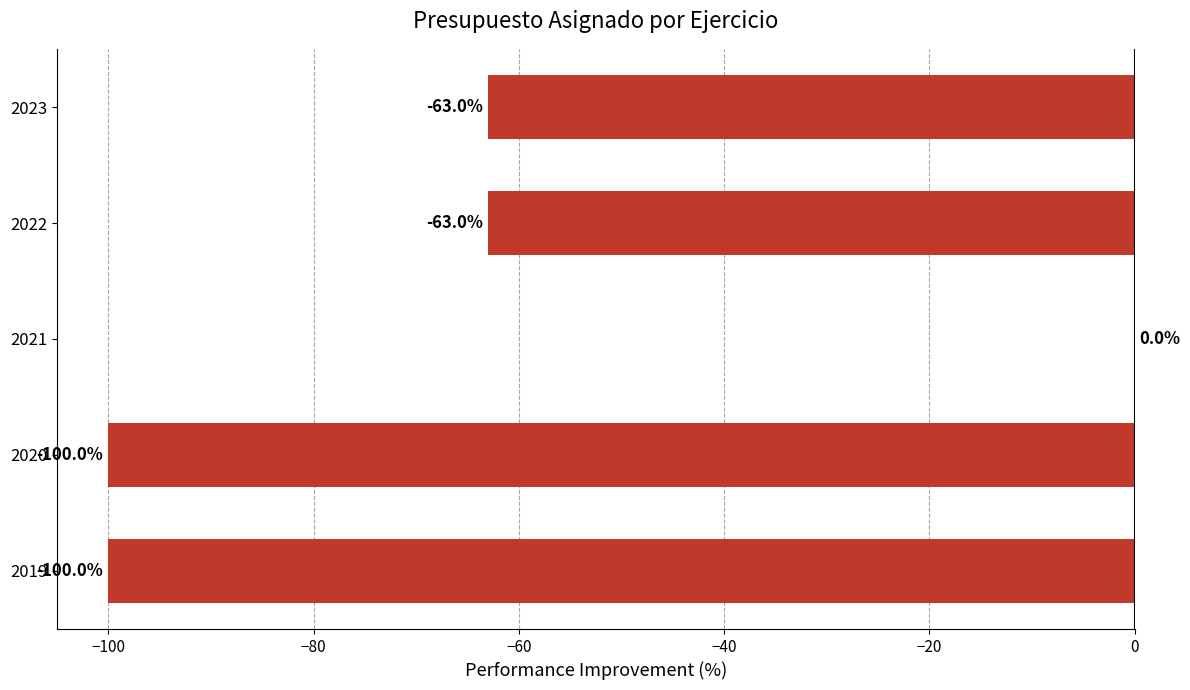

At which label is the value closest to -50?

2022